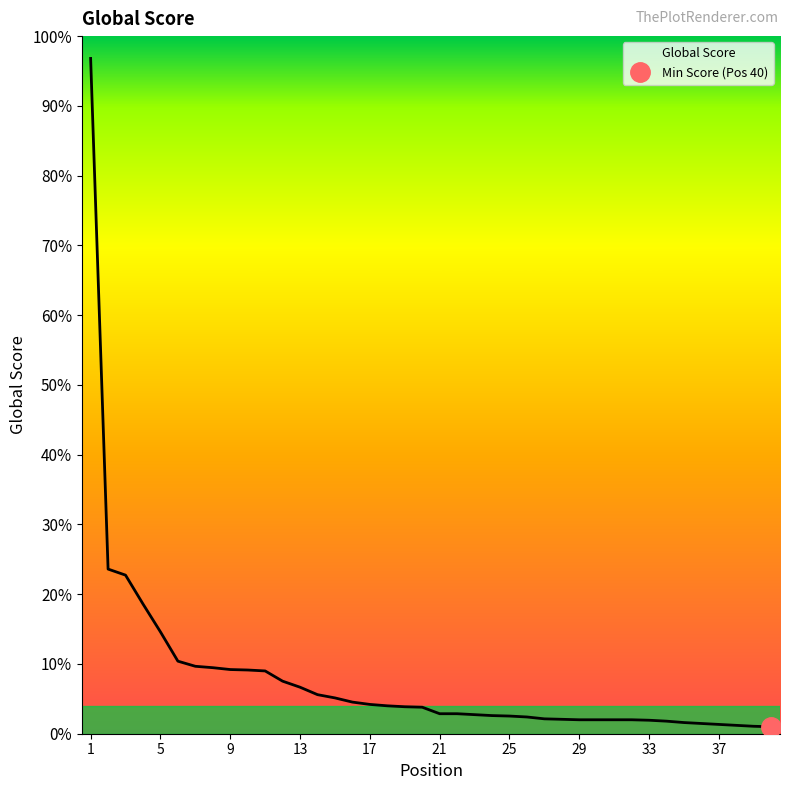

What is the change in value from 21 to 34?

-16